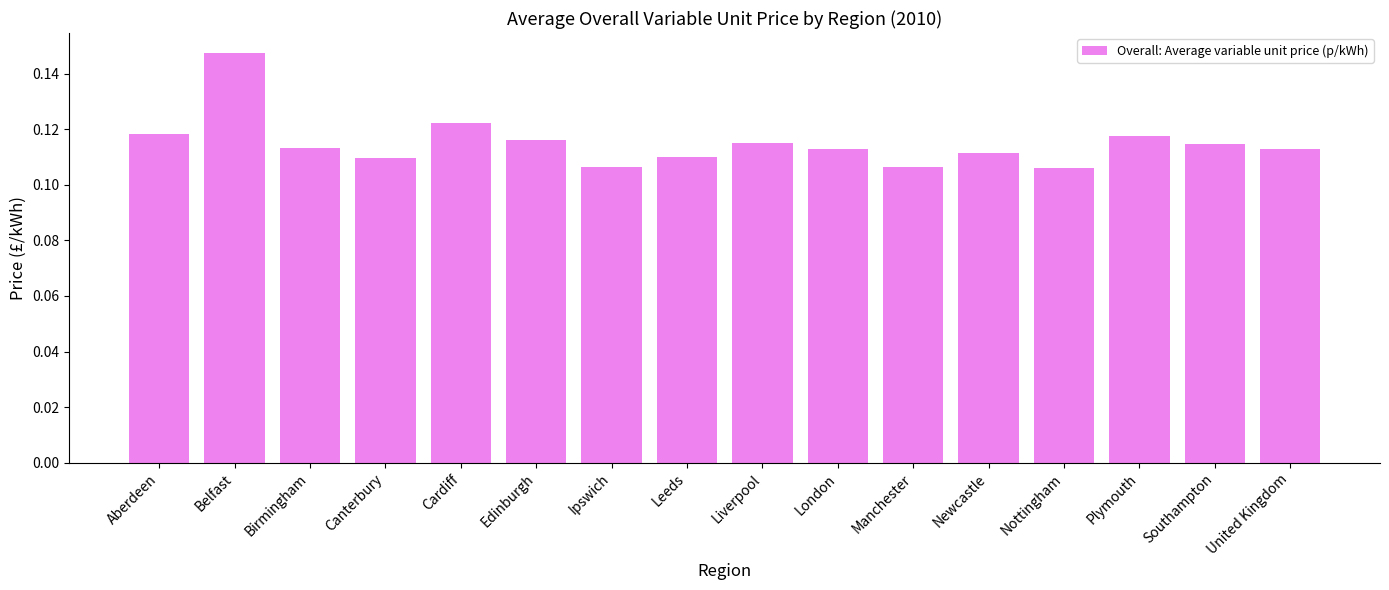

What is the label of the 3rd bar from the right?

Plymouth